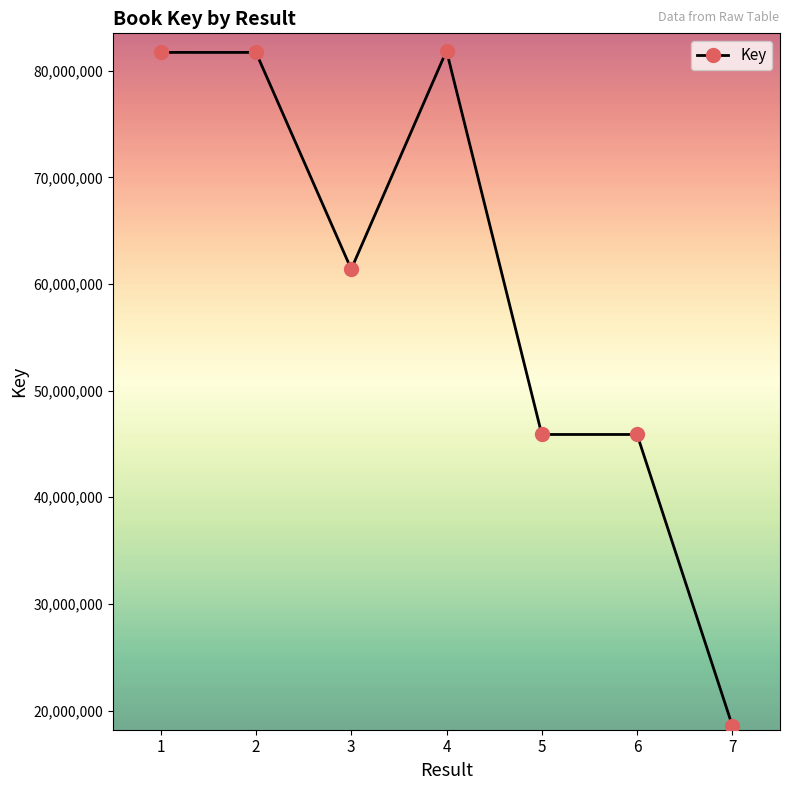

At which category does the data reach its first local valley?

3